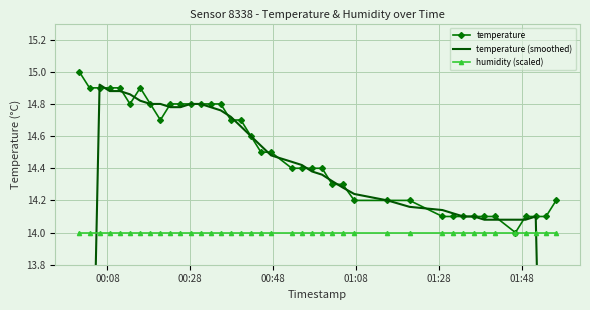

What is the minimum value for humidity (scaled)?

14.0